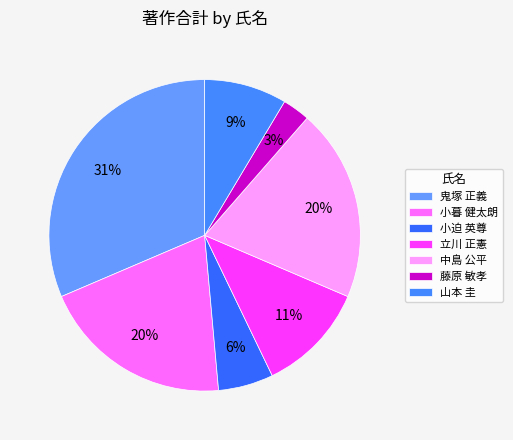

To the nearest percent, what portion does 藤原 敏孝 represent?

3%